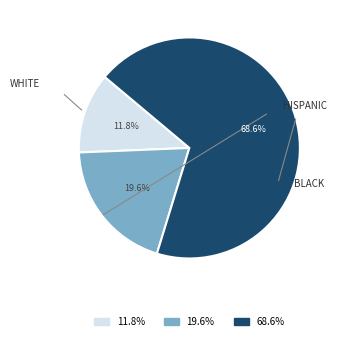

Does any single category account for the majority?

Yes